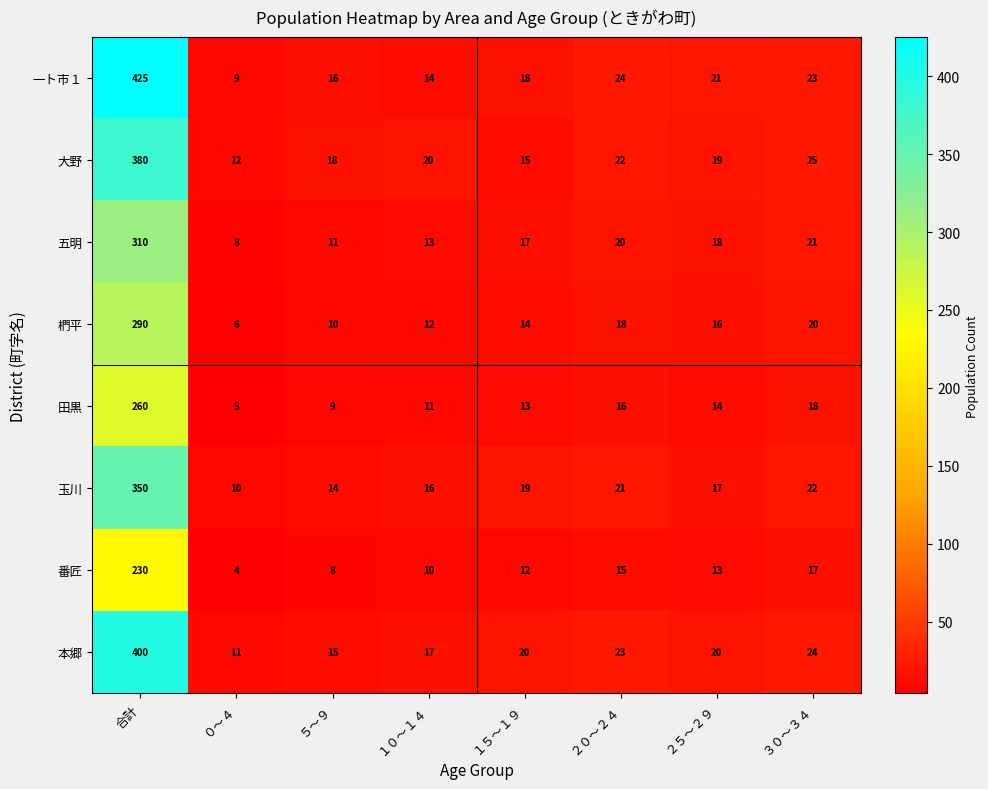

At which category does the chart reach its minimum across all series?

０～４